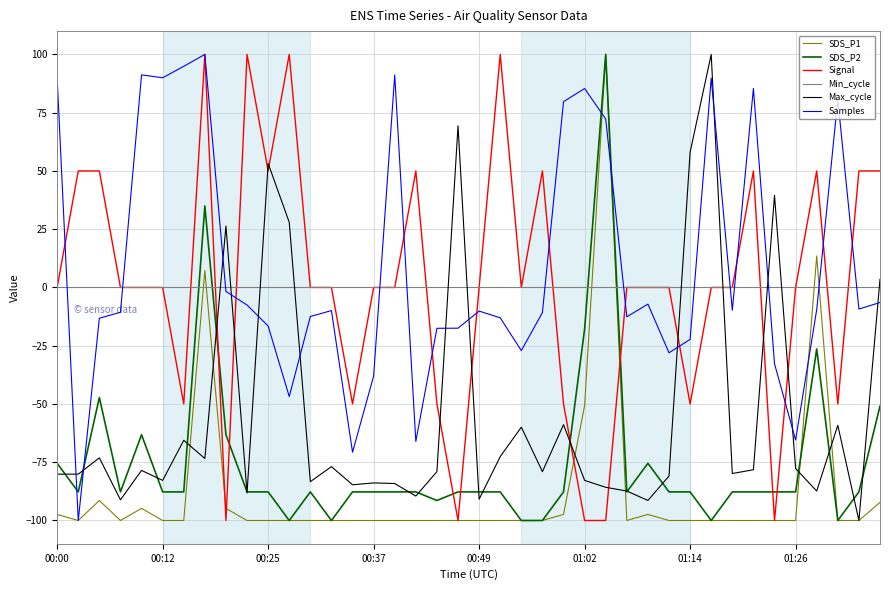

What is the difference between the maximum and second lowest values in the Max_cycle series?

191.4